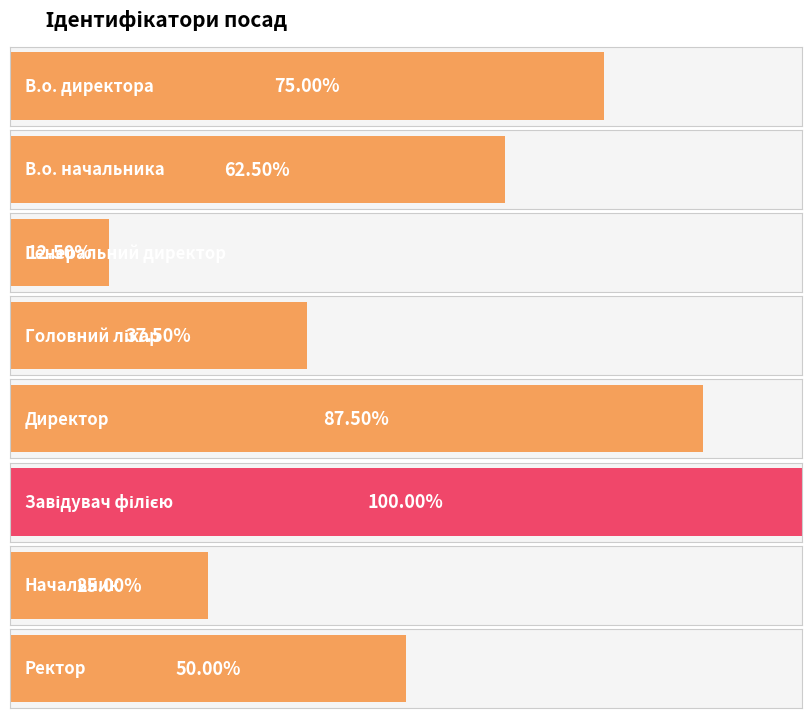

Count the values in the range 3 to 7.

5